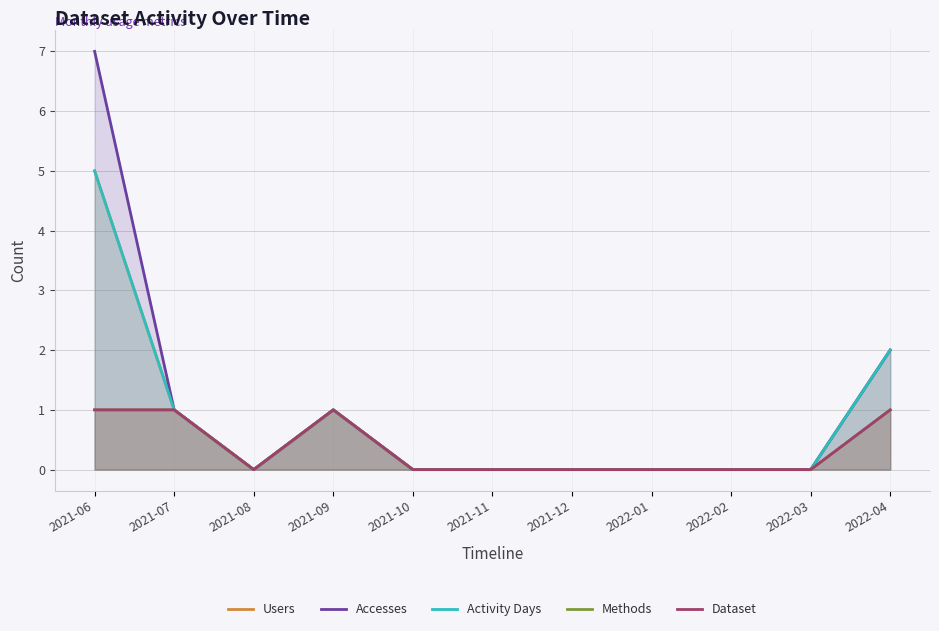

Is it true that Accesses equals 0 at 2021-11?

True